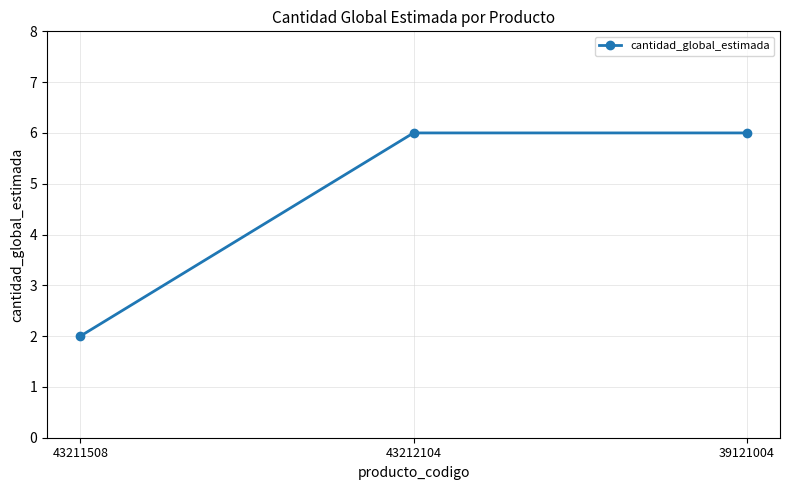

What is the smallest value displayed?

2